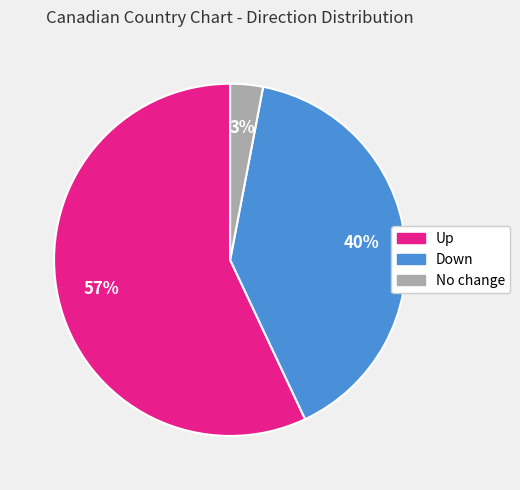

To the nearest percent, what percentage of the pie is Down?

40%